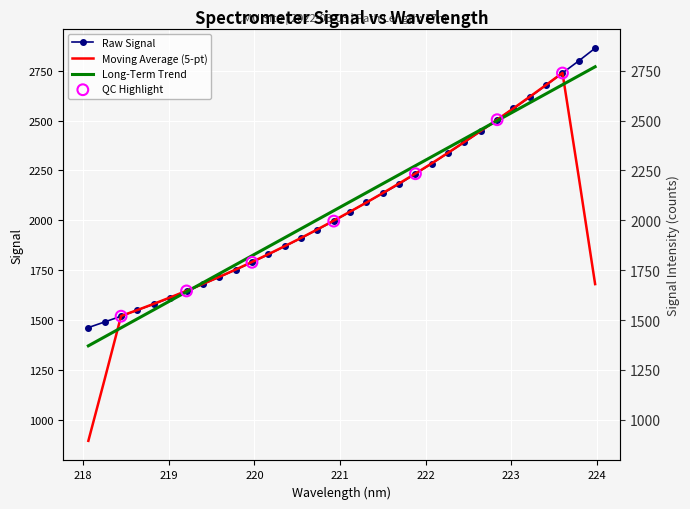

Between 220.9264 and 219.7801, which is larger?

220.9264